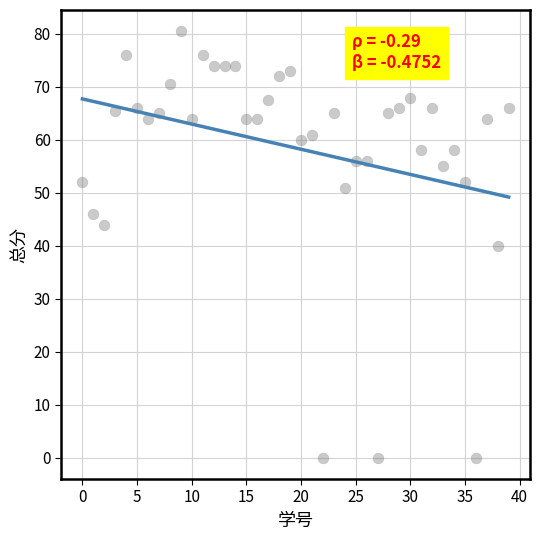

What is the range of Y values (max minus min)?

80.5